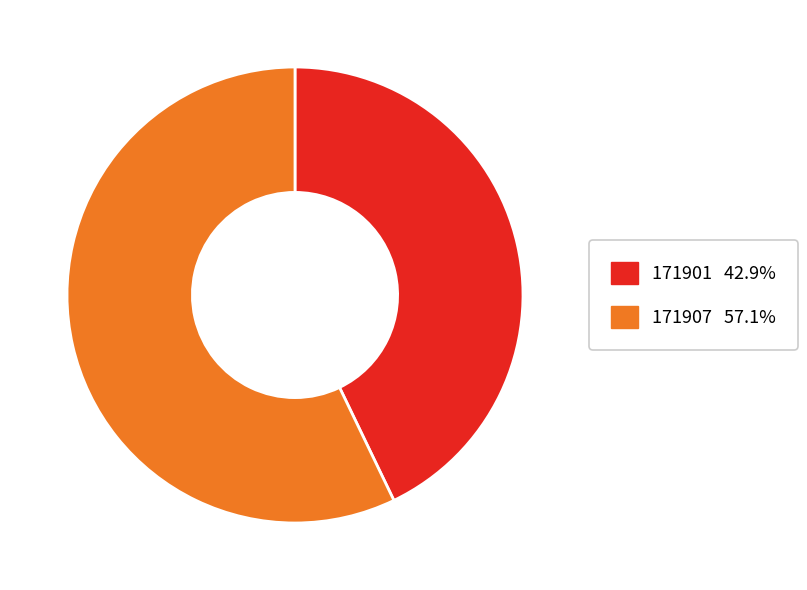

How many segments does this pie chart have?

2